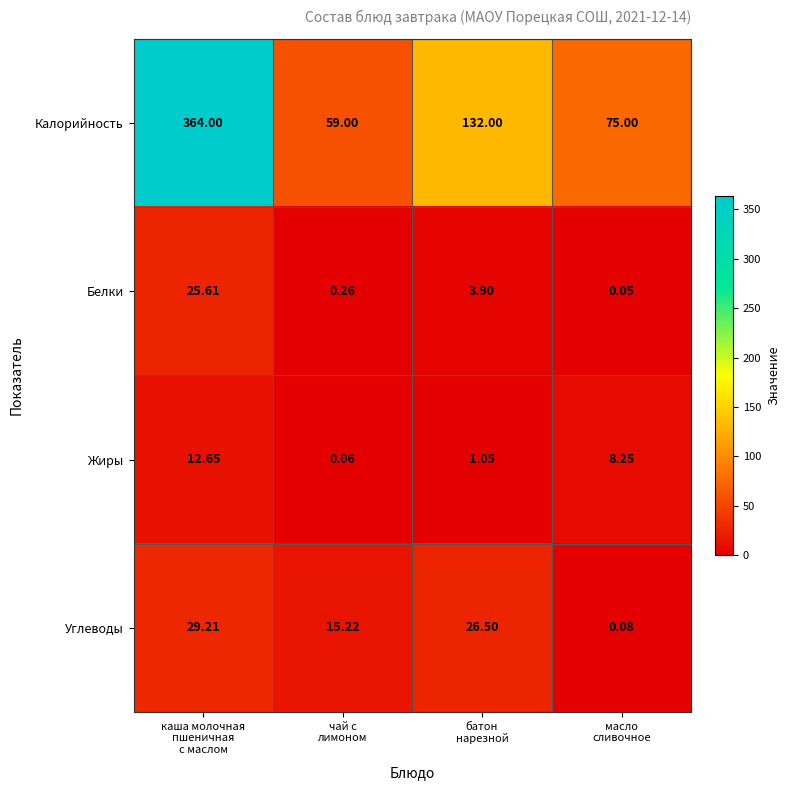

Which series has the largest range (max minus min)?

Калорийность